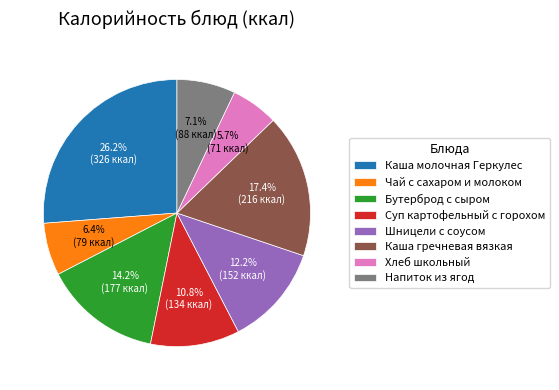

The Хлеб школьный slice represents 1% of the pie. True or false?

False